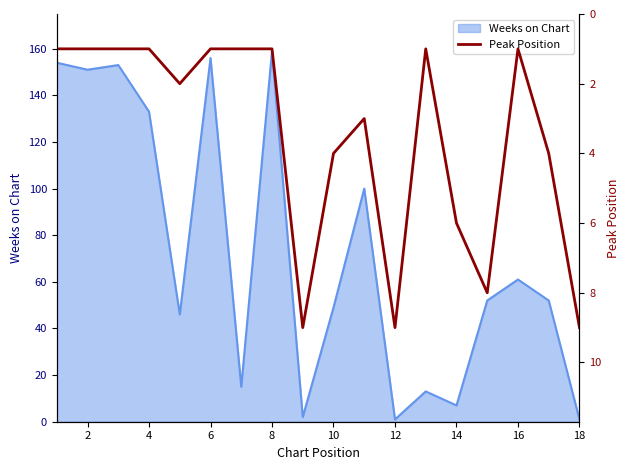

Count the values in the range 1 to 6.

14